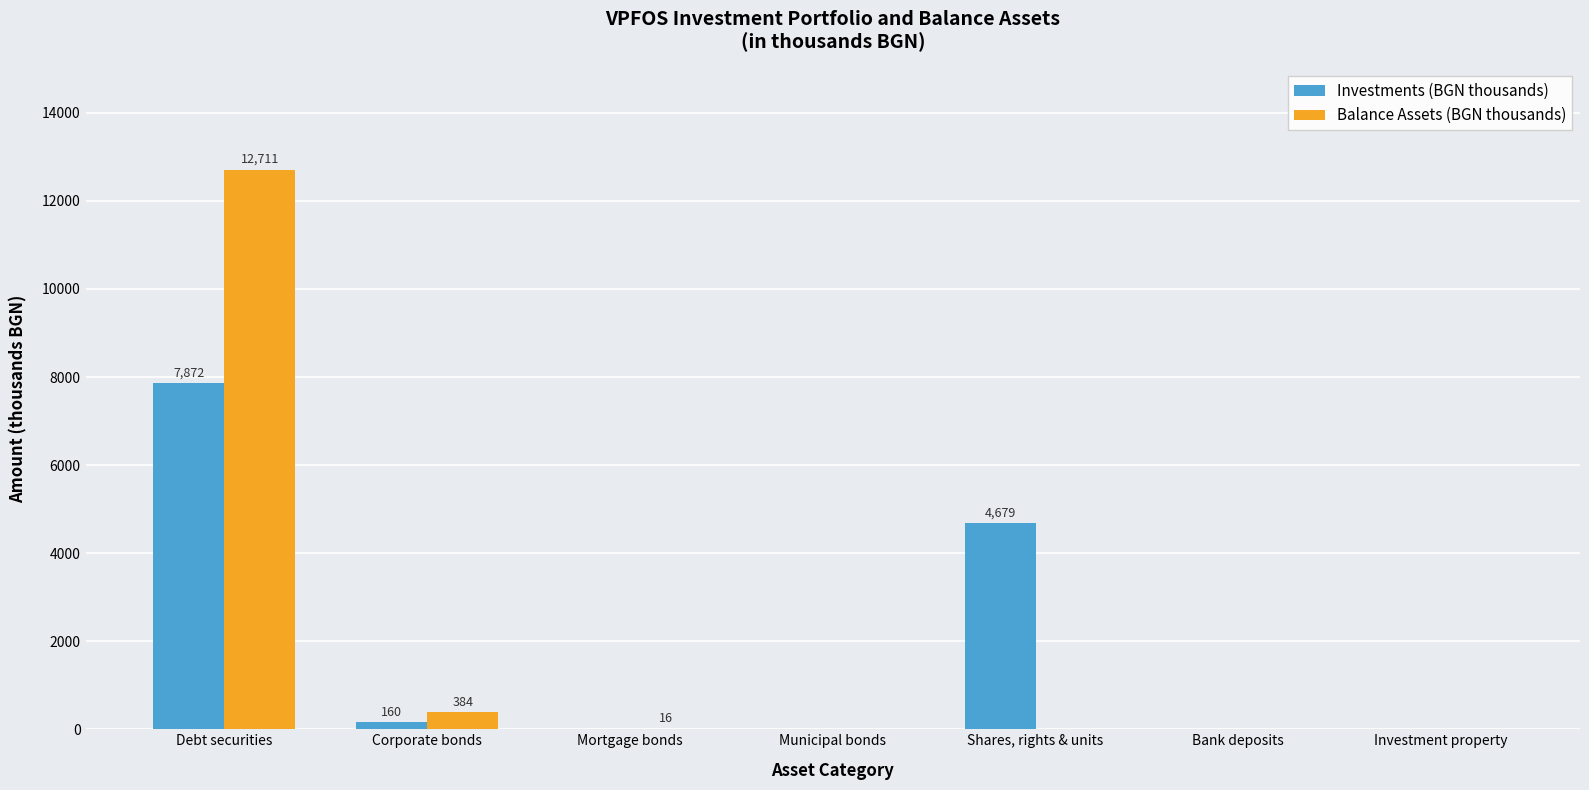

The value of Investments (BGN thousands) at Debt securities is 2774. True or false?

False